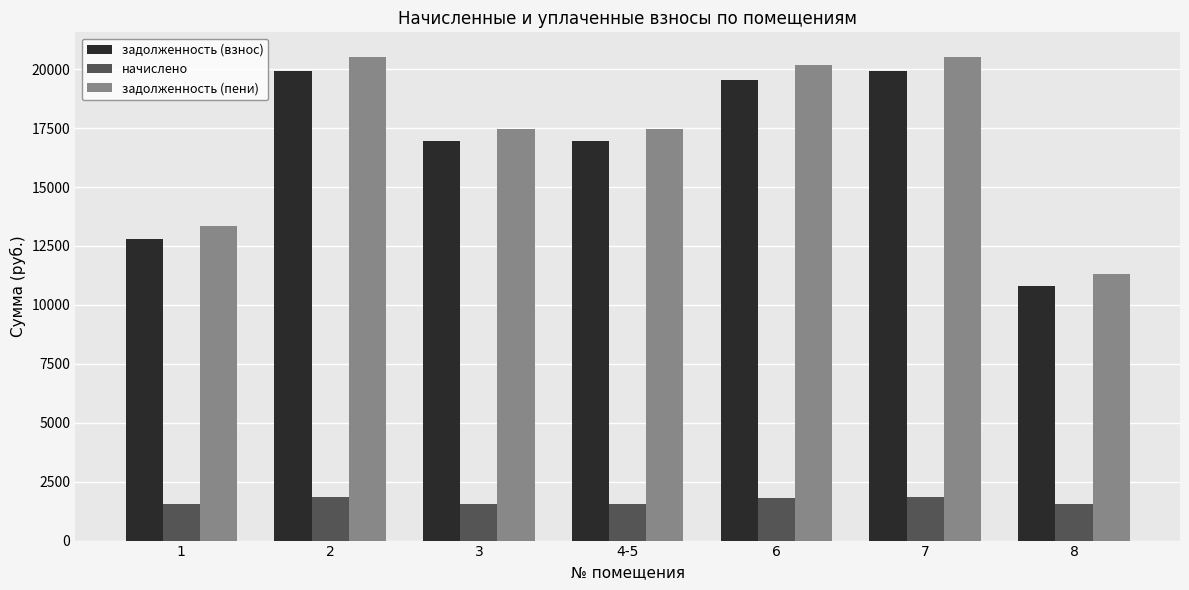

What are all the series names shown in the legend?

задолженность (взнос), начислено, задолженность (пени)